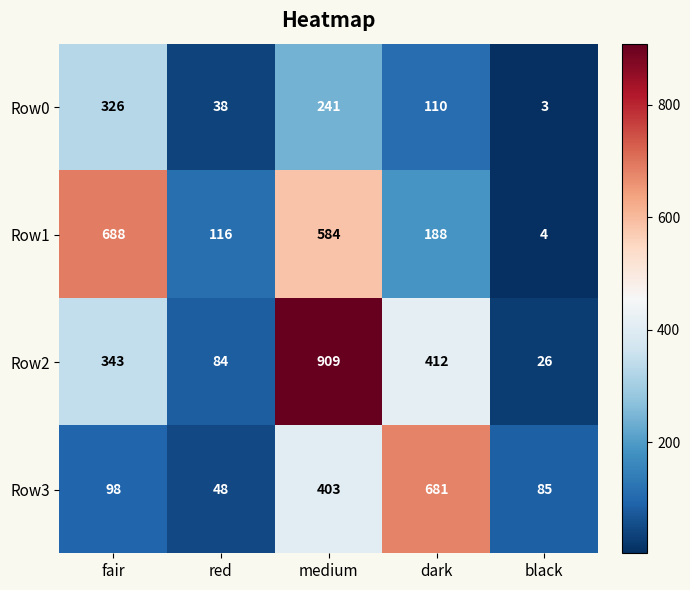

The value of Row3 at red is 72. True or false?

False